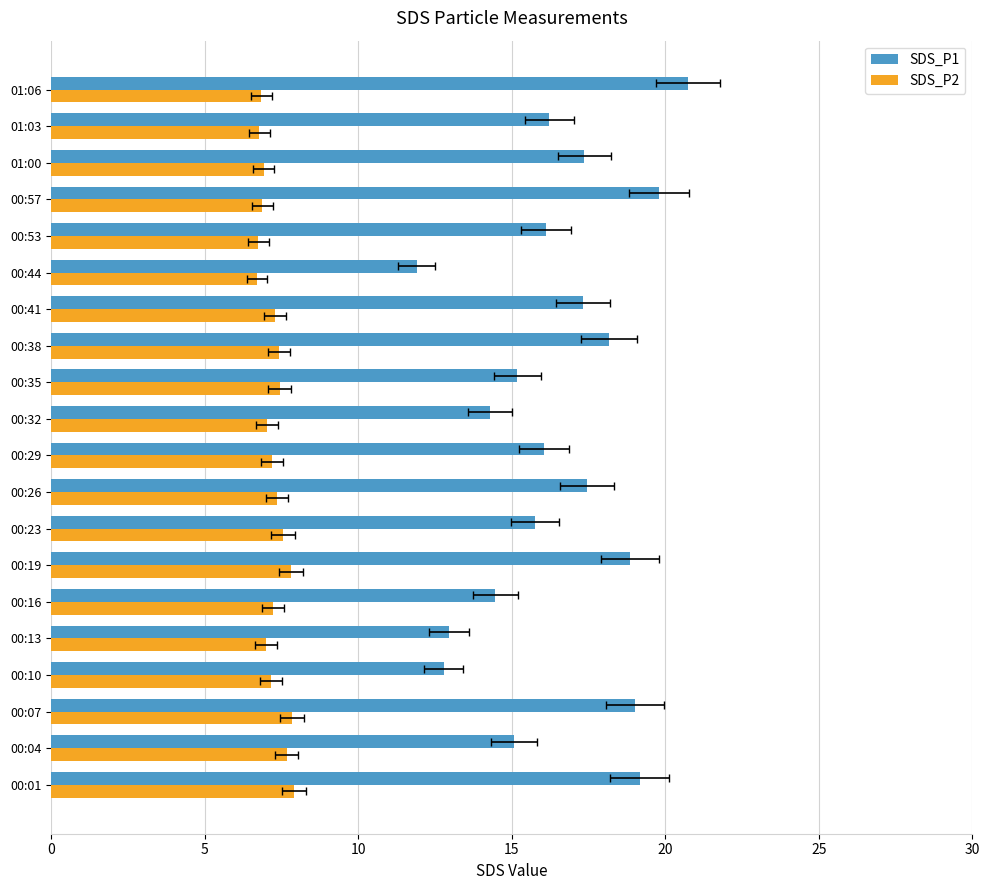

Reading right to left, extract all data points from this chart.

SDS_P1: 20.8	16.2	17.4	19.8	16.1	11.9	17.3	18.2	15.2	14.3	16.1	17.4	15.8	18.9	14.5	12.9	12.8	19.0	15.1	19.2
SDS_P2: 6.8	6.8	6.9	6.9	6.8	6.7	7.3	7.4	7.5	7.0	7.2	7.3	7.5	7.8	7.2	7.0	7.2	7.8	7.7	7.9